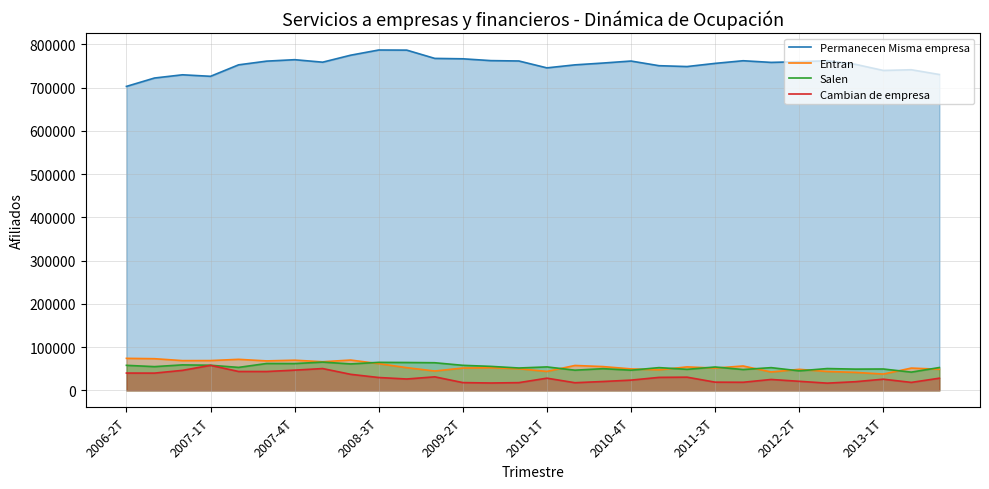

What is the highest value of the Salen series?

65368